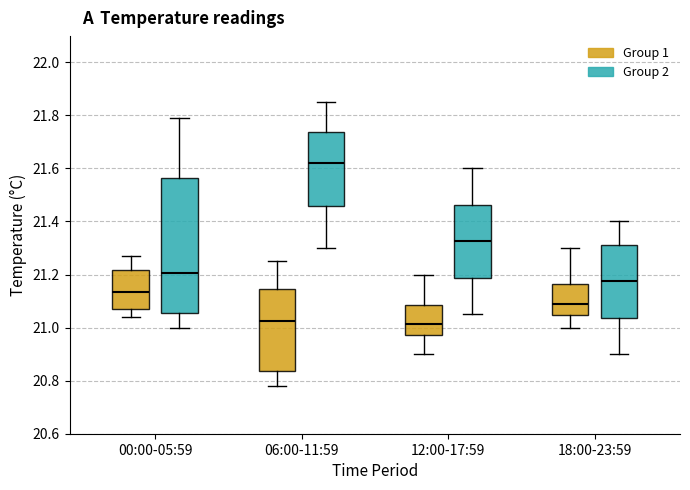

Reading left to right, read every box against the y-axis: the position of its median line, the range the box covers, and the ends of its whiskers. The values are not printed on the chart, so give them approximately, as read against the axis.

00:00-05:59 (Group 1): median 21.14, box 21.08 to 21.22, whiskers 21.04 to 21.28
00:00-05:59 (Group 2): median 21.20, box 21.06 to 21.56, whiskers 21.00 to 21.80
06:00-11:59 (Group 1): median 21.02, box 20.84 to 21.14, whiskers 20.78 to 21.26
06:00-11:59 (Group 2): median 21.62, box 21.46 to 21.74, whiskers 21.30 to 21.86
12:00-17:59 (Group 1): median 21.02, box 20.98 to 21.08, whiskers 20.90 to 21.20
12:00-17:59 (Group 2): median 21.32, box 21.18 to 21.46, whiskers 21.06 to 21.60
18:00-23:59 (Group 1): median 21.10, box 21.04 to 21.16, whiskers 21.00 to 21.30
18:00-23:59 (Group 2): median 21.18, box 21.04 to 21.32, whiskers 20.90 to 21.40